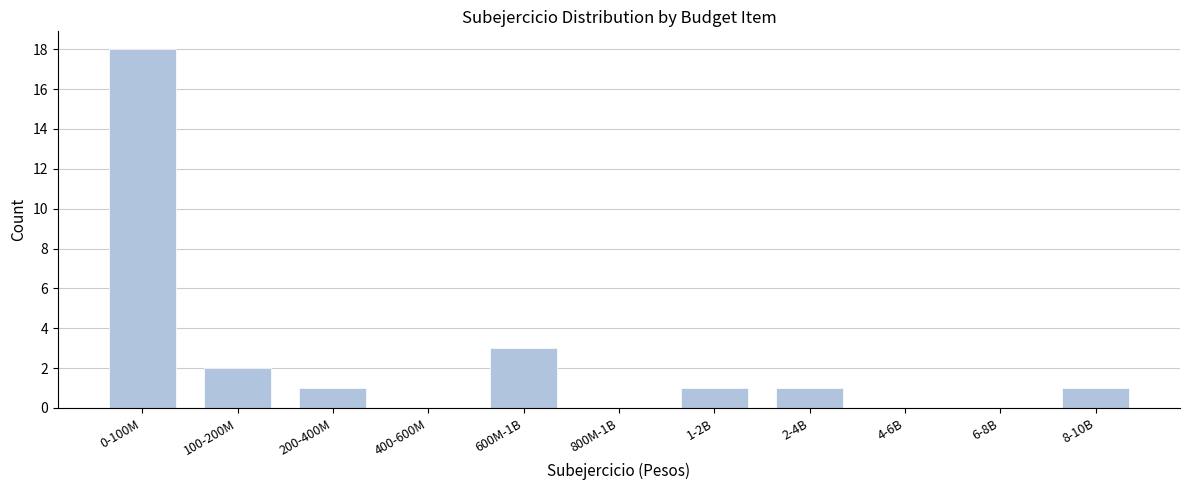

Reading right to left, list all the values displayed in this chart.

8-10B=1	6-8B=0	4-6B=0	2-4B=1	1-2B=1	800M-1B=0	600M-1B=3	400-600M=0	200-400M=1	100-200M=2	0-100M=18